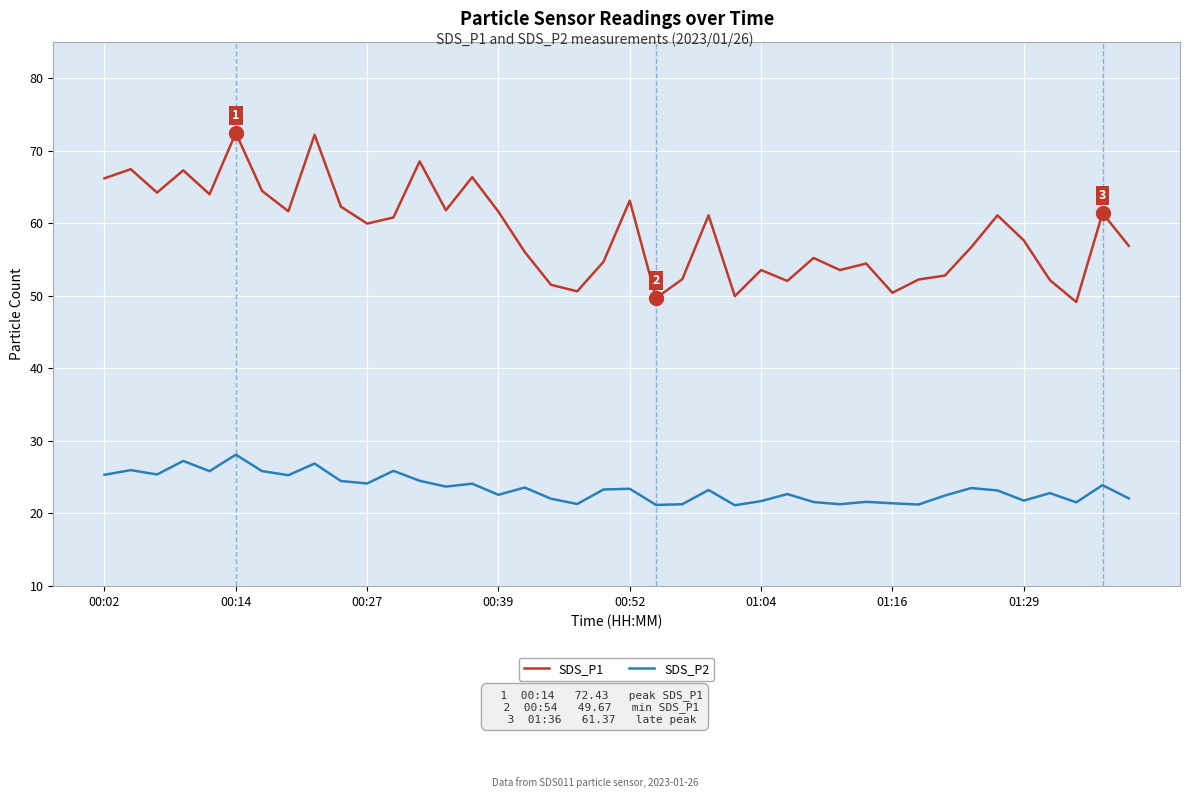

What is the minimum value for SDS_P1?

49.1